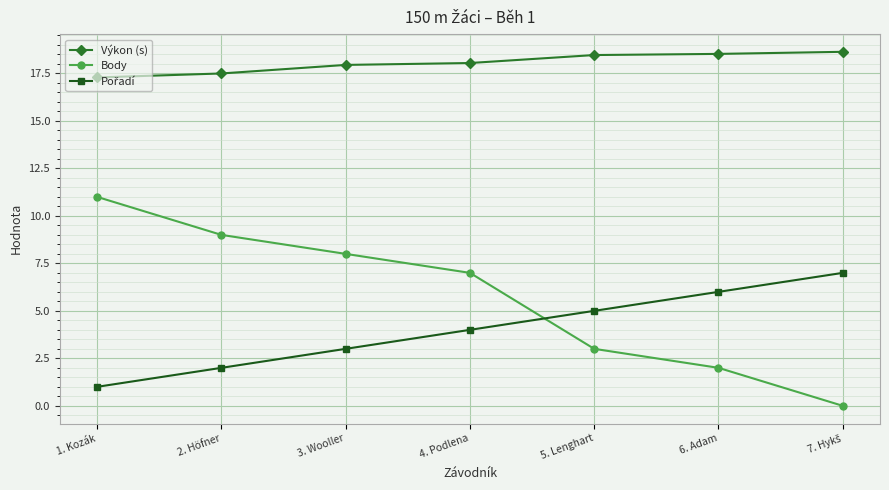

Where is Výkon (s) nearest to the value 17?

1. Kozák